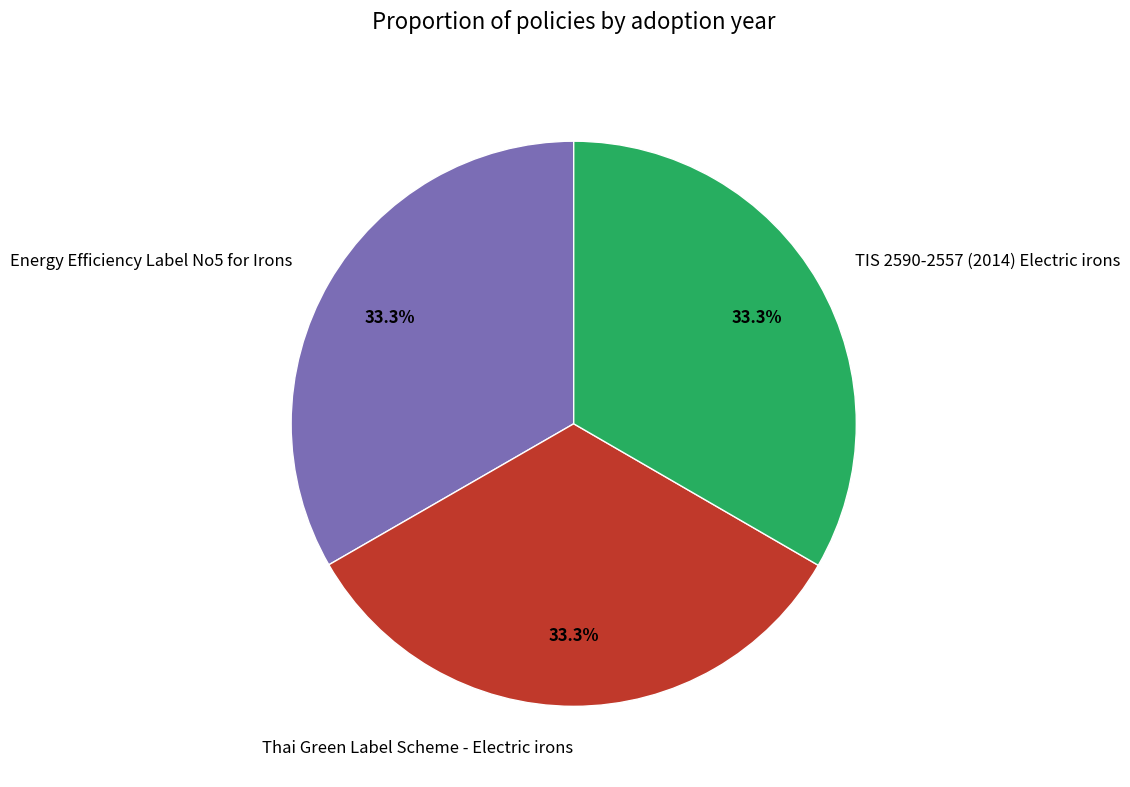

Is there any slice that represents more than half of the pie?

No